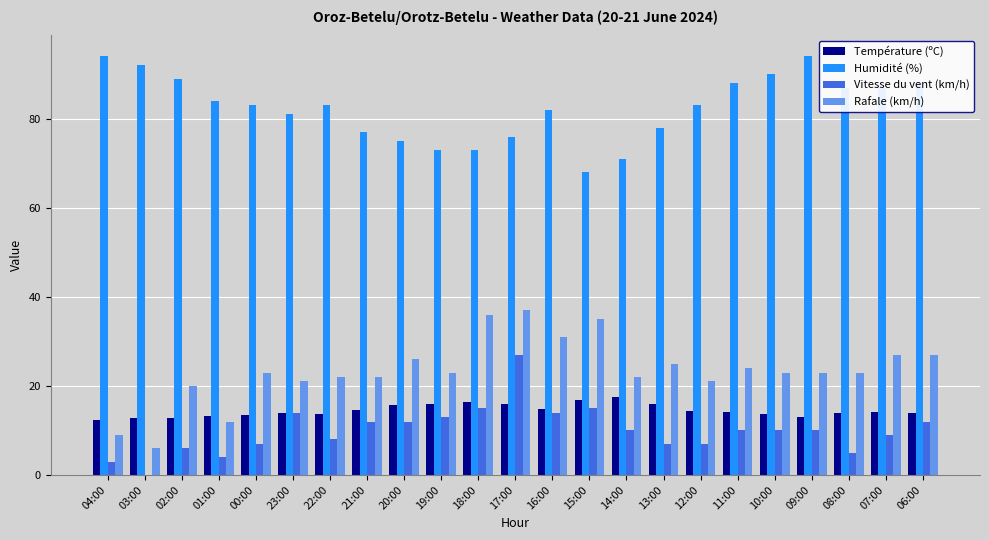

The Rafale (km/h) series shows 23.0 at 10:00. True or false?

True